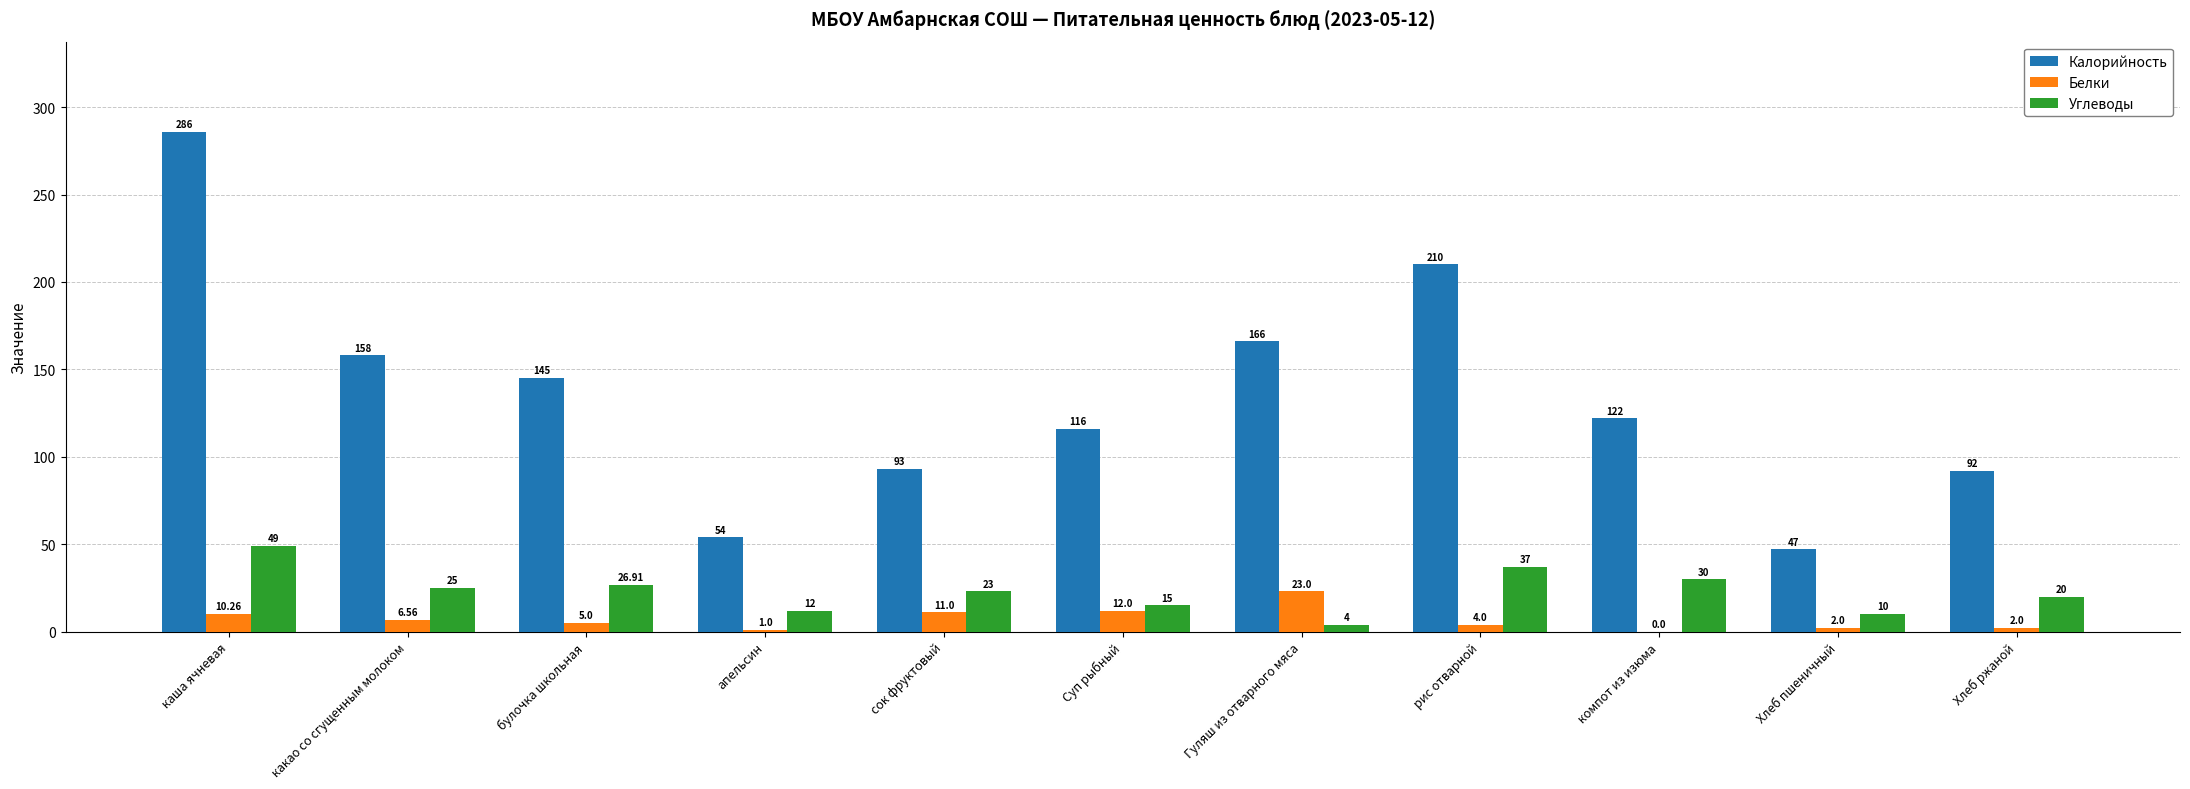

Where is Белки nearest to the value 11?

сок фруктовый